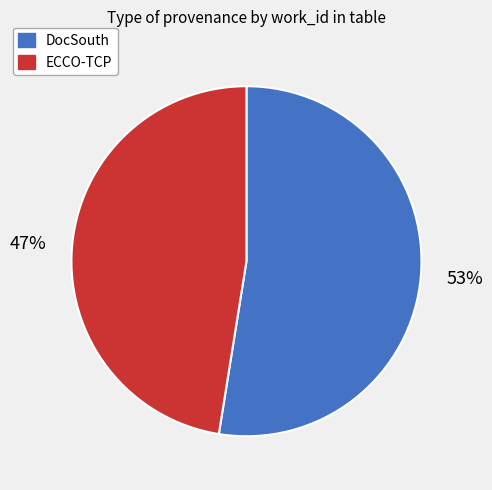

Which has a higher value, ECCO-TCP or DocSouth?

DocSouth